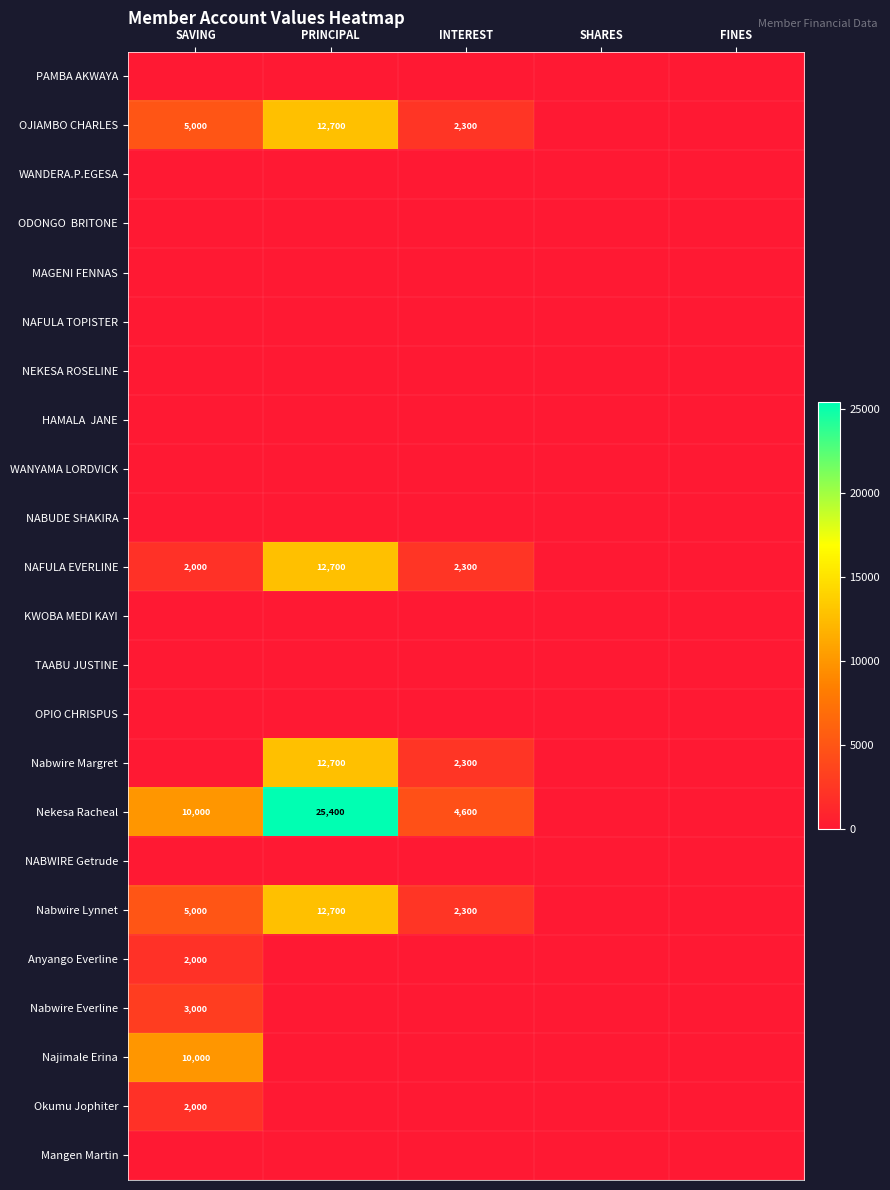

True or false: Nabwire Lynnet has a value of 5000 at SAVING.

True